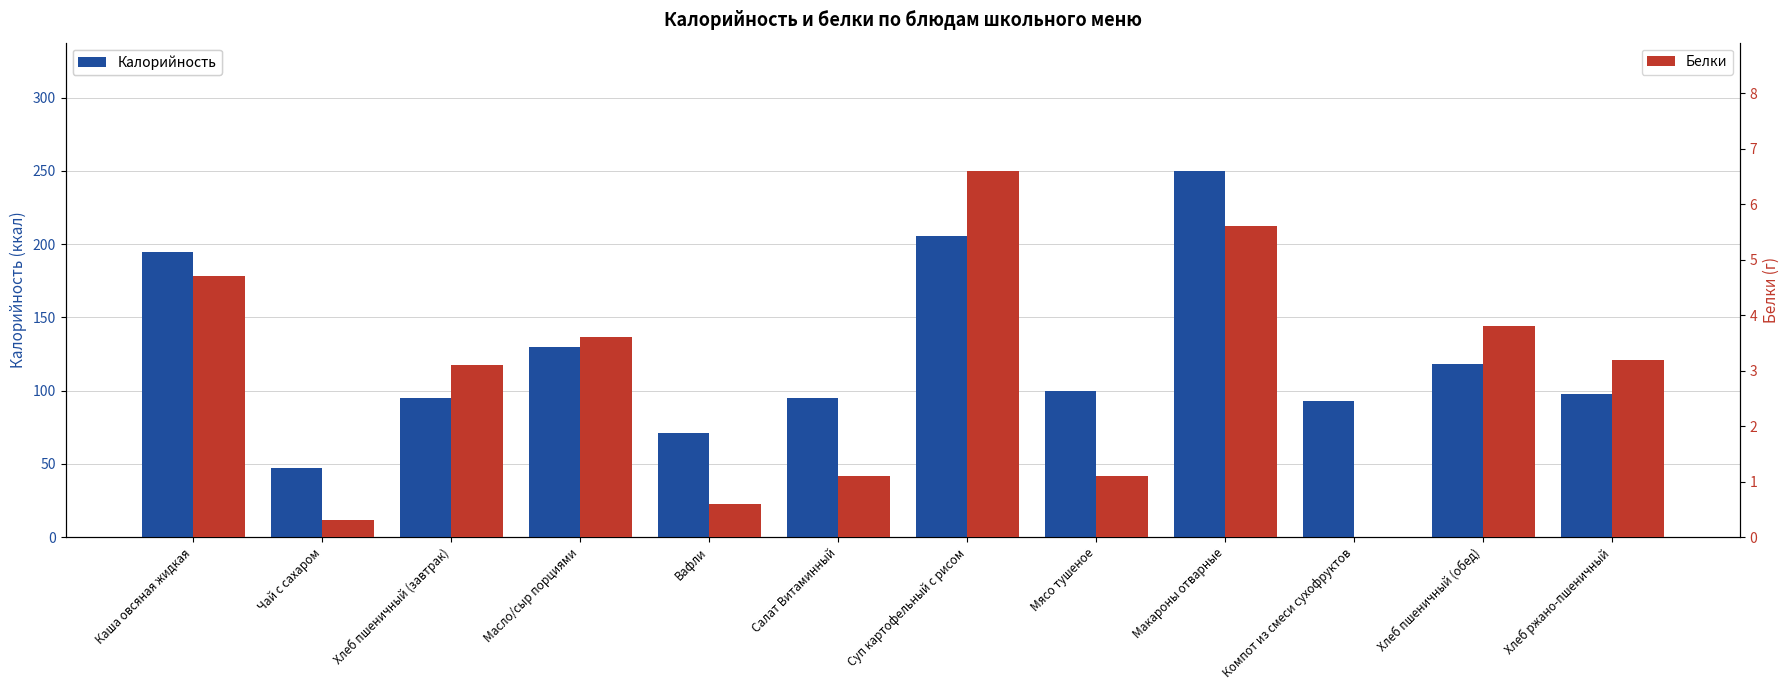

What is the total value across all series at Суп картофельный с рисом?

212.1